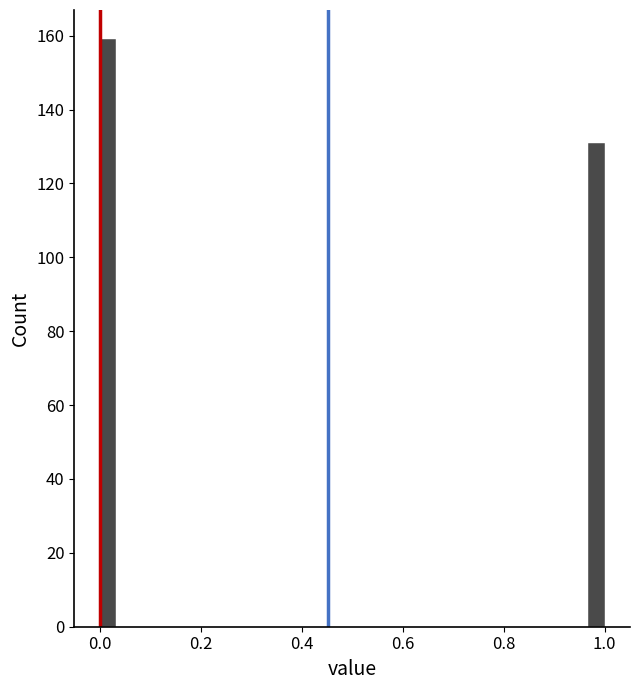

Around what value on the x-axis is the tallest bar? Give the approximate position of its centre, as read against the axis.

0.02